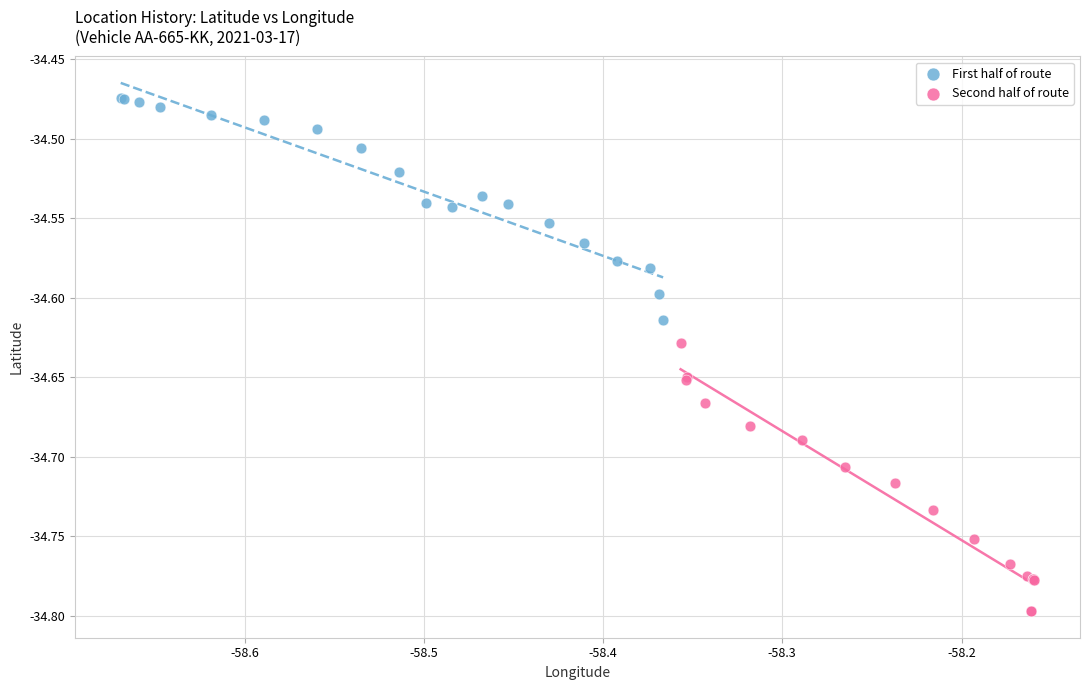

Which series contains the highest Y value?

First half of route